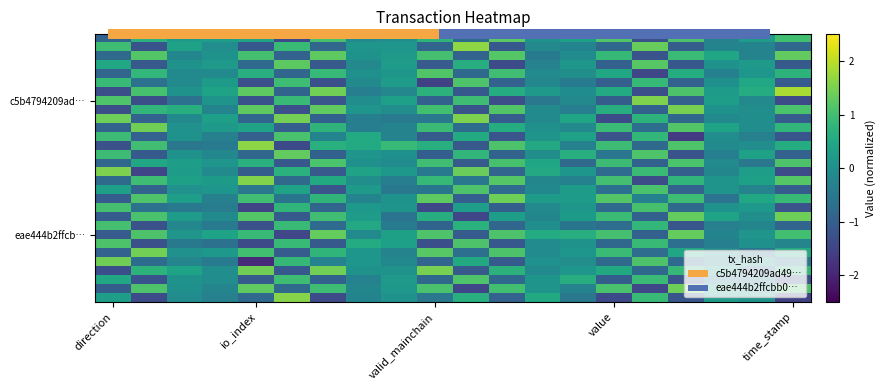

Count the number of categories in the chart.

20